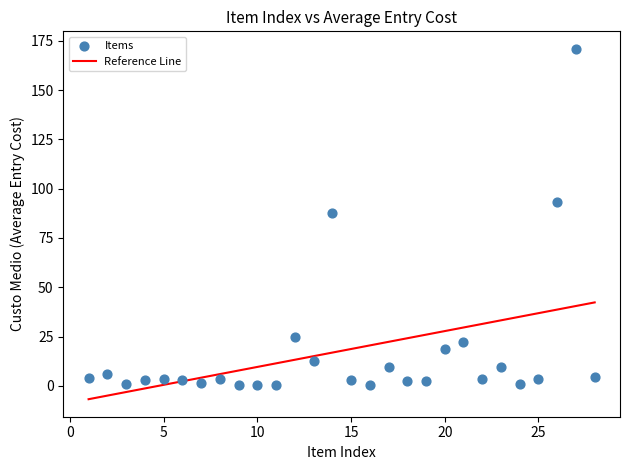

What Y value in the scatter plot is closest to 85?

87.8